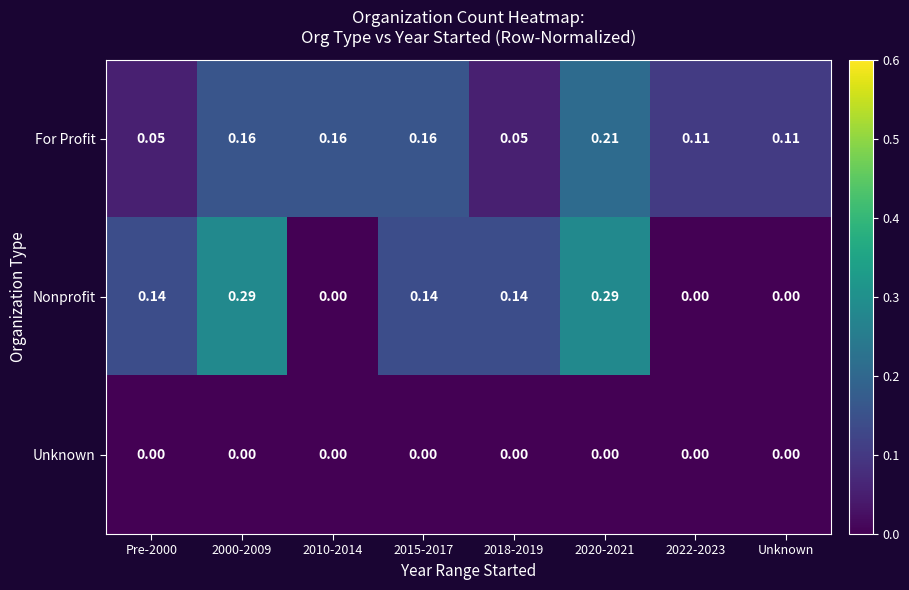

Rank the series at 2018-2019 from lowest to highest value.

Unknown, For Profit, Nonprofit